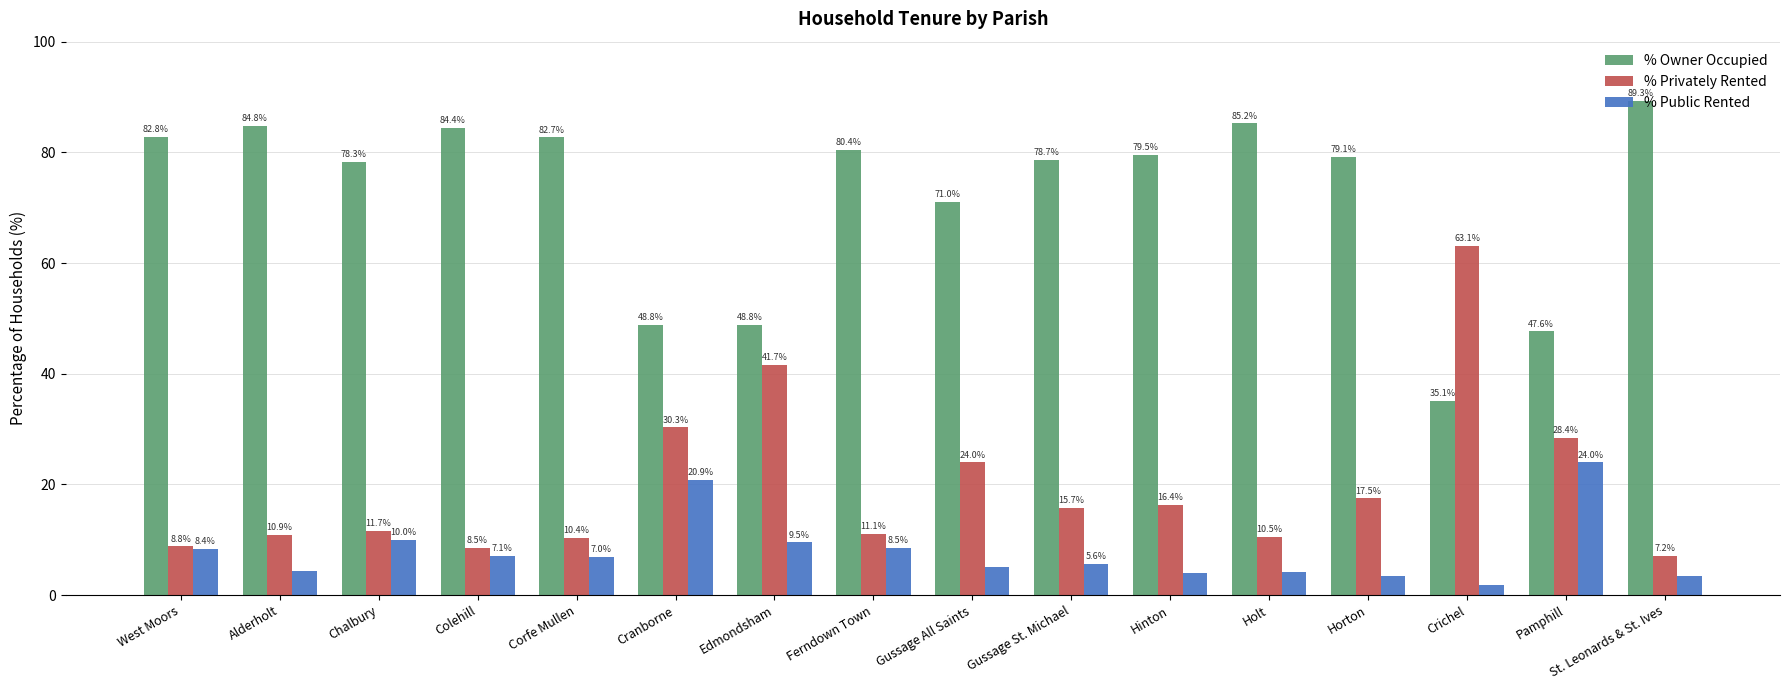

Does the chart contain stacked bars?

No